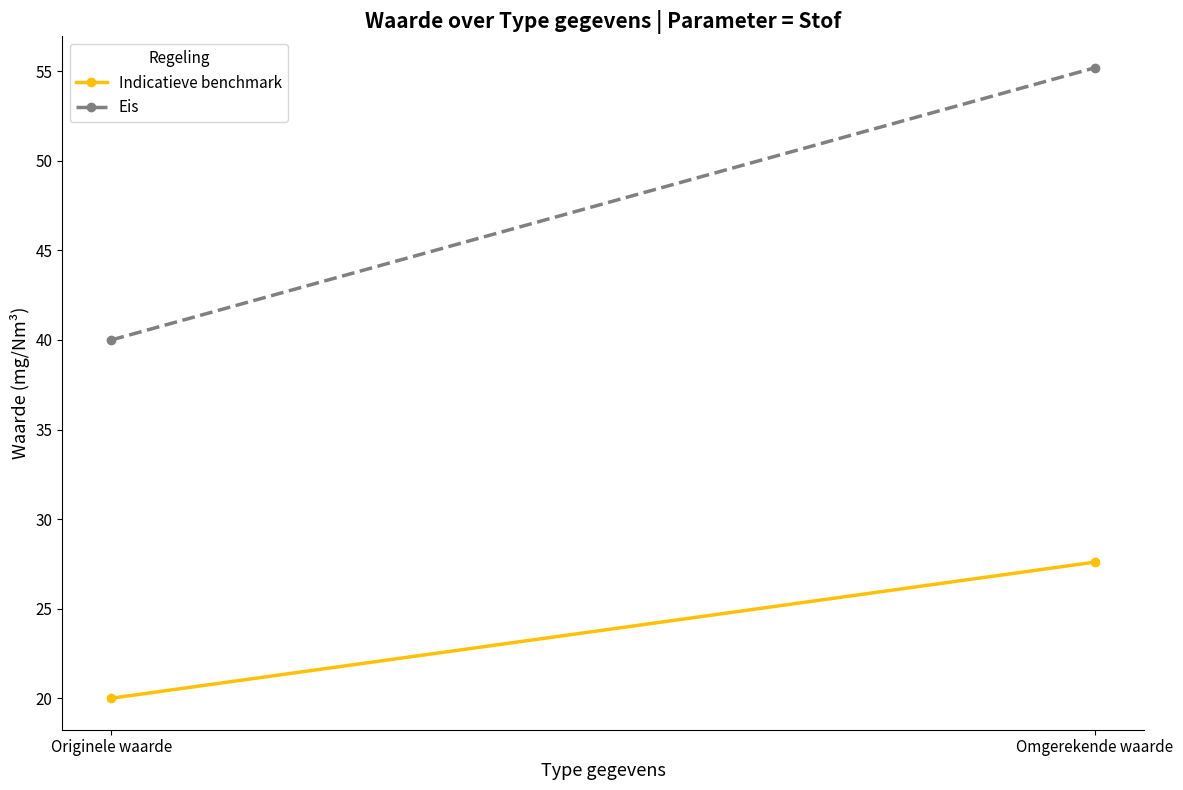

What is the sum of the Indicatieve benchmark values at Omgerekende waarde and Originele waarde?

47.6